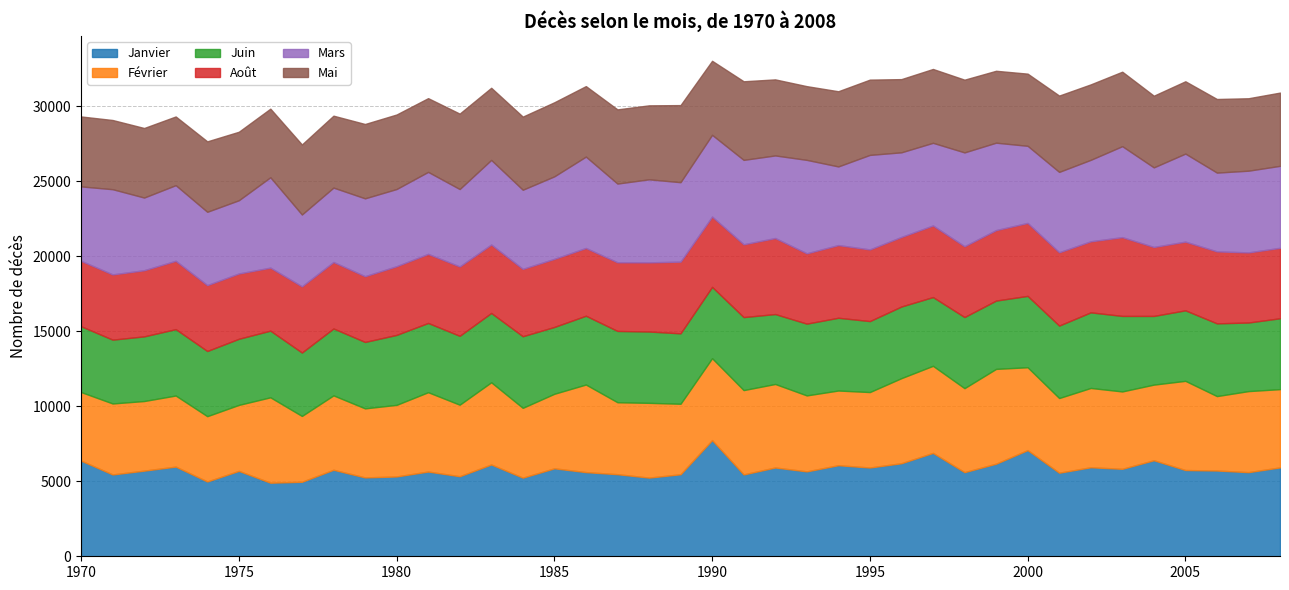

True or false: Mars and Juin cross at least once.

False